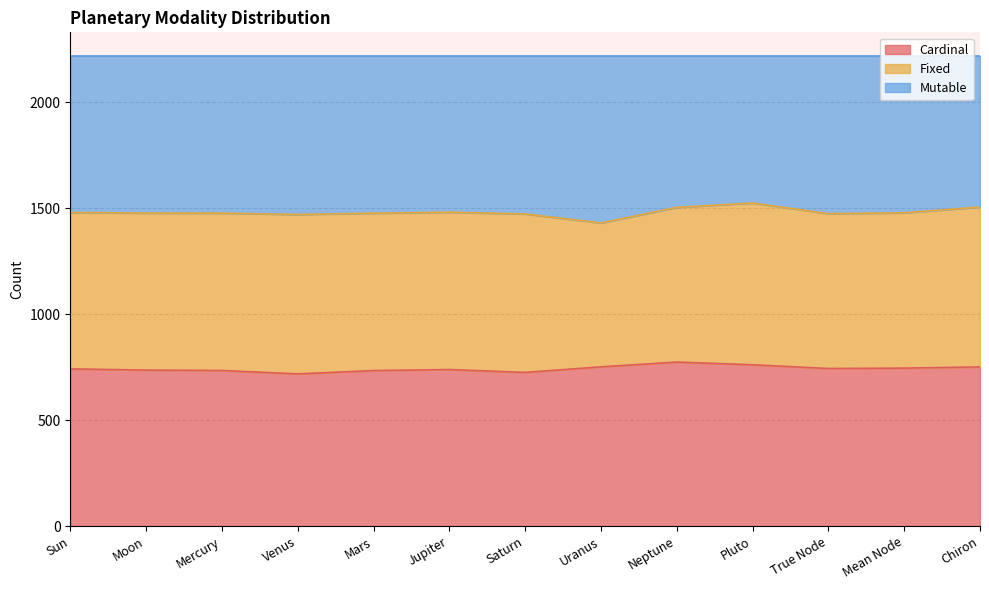

What is the lowest value of the Cardinal series?

718.8